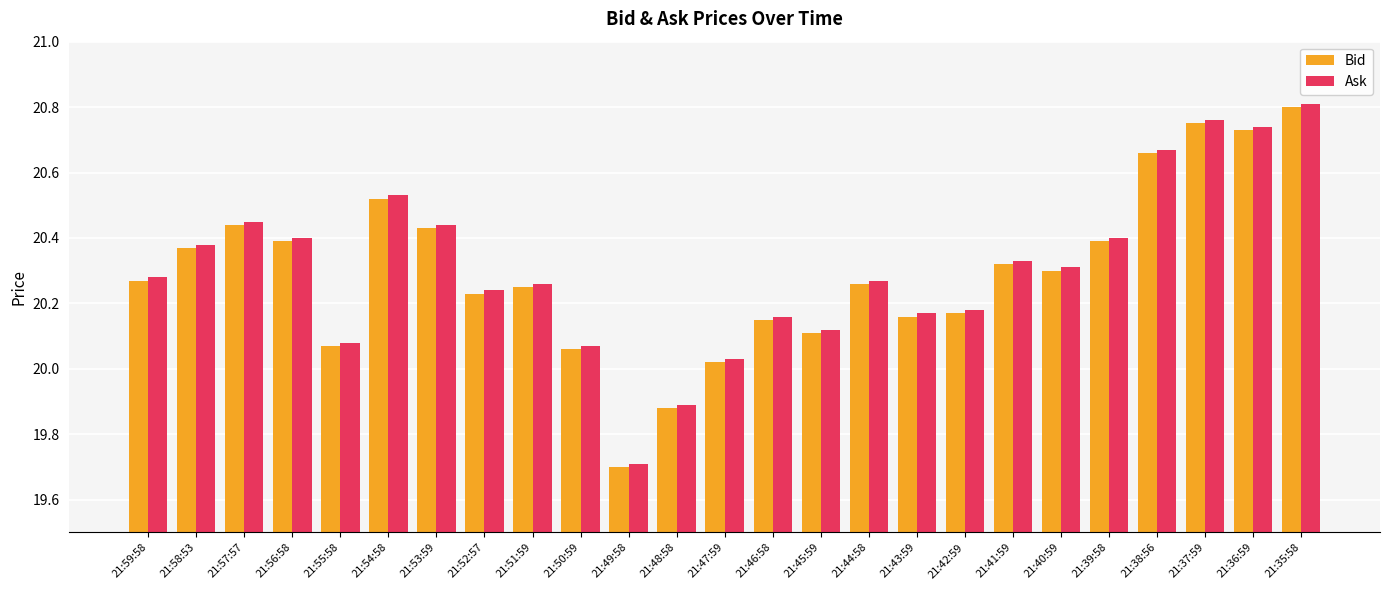

At which label does Ask reach its peak?

21:35:58